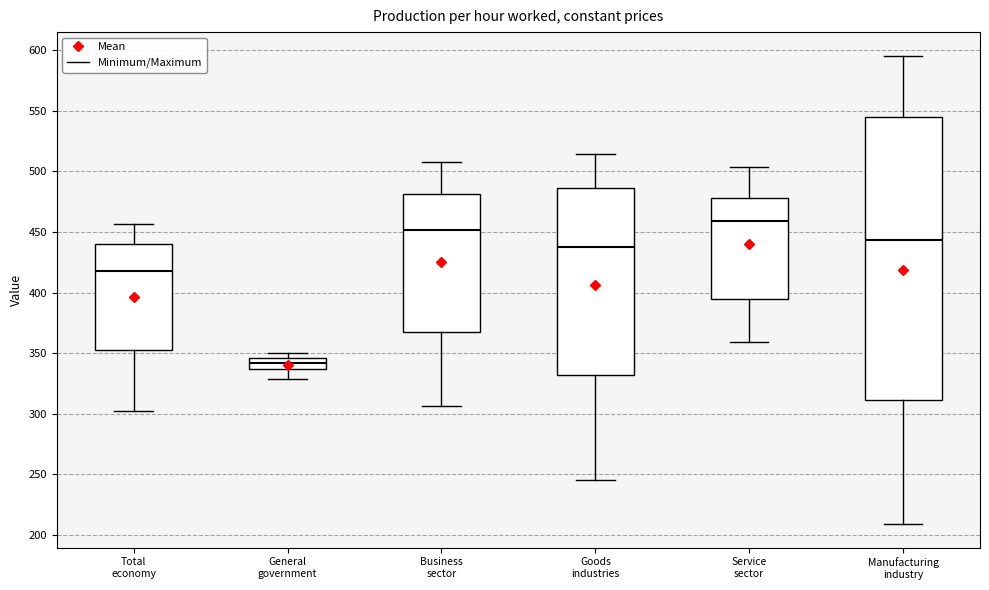

Comparing the boxes themselves (not the whiskers), which one is the tallest?

Manufacturing industry